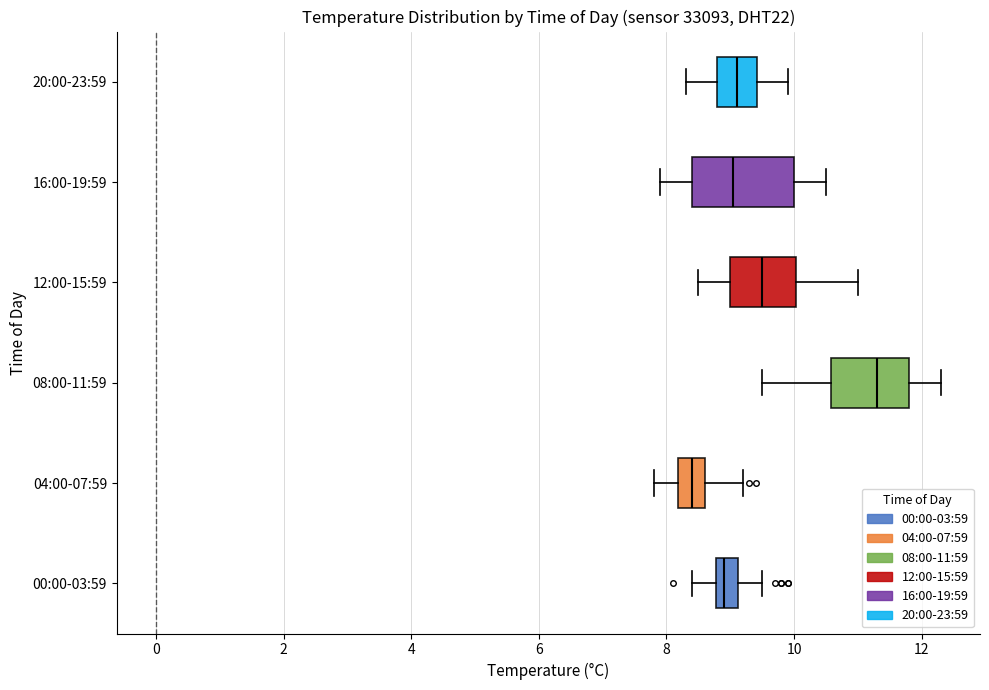

Comparing the boxes themselves (not the whiskers), which one is the widest?

16:00-19:59